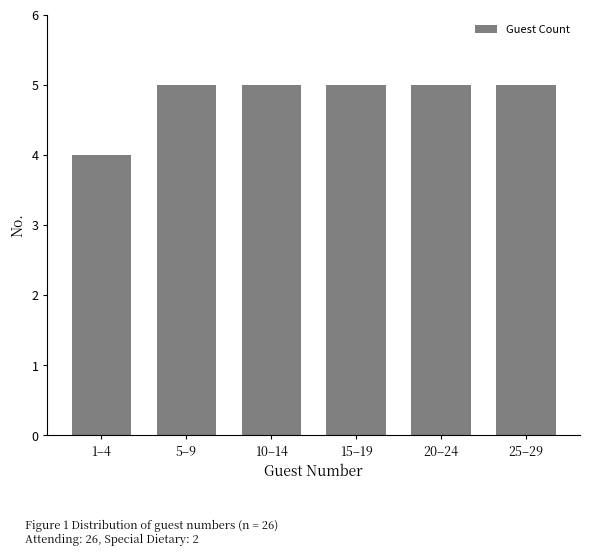

Reading left to right, extract all data points from this chart.

1–4=4	5–9=5	10–14=5	15–19=5	20–24=5	25–29=5